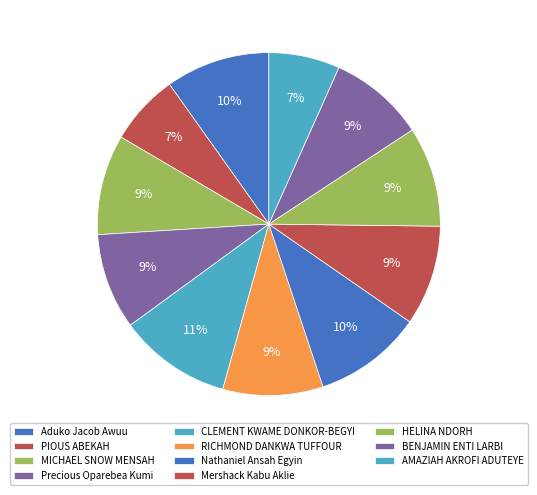

To the nearest percent, what portion does Precious Oparebea Kumi represent?

9%